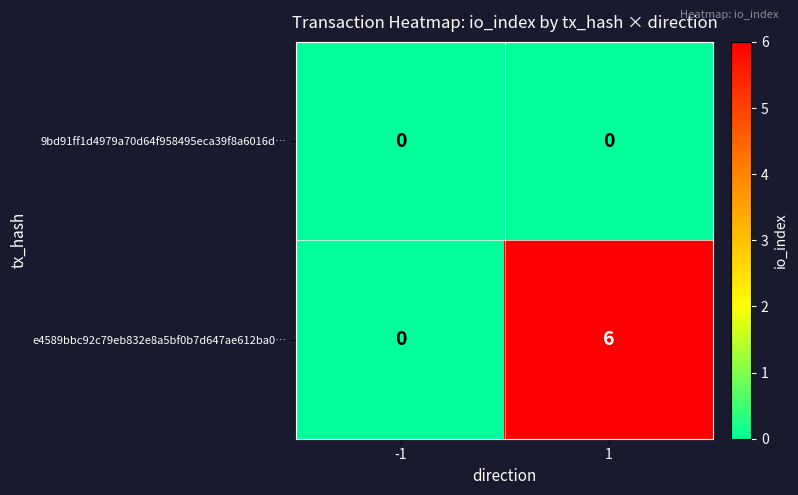

Reading left to right, extract all data points from this chart.

9bd91ff1d4979a70d64f958495eca39f8a6016d…: -1=0	1=0
e4589bbc92c79eb832e8a5bf0b7d647ae612ba0…: -1=0	1=6